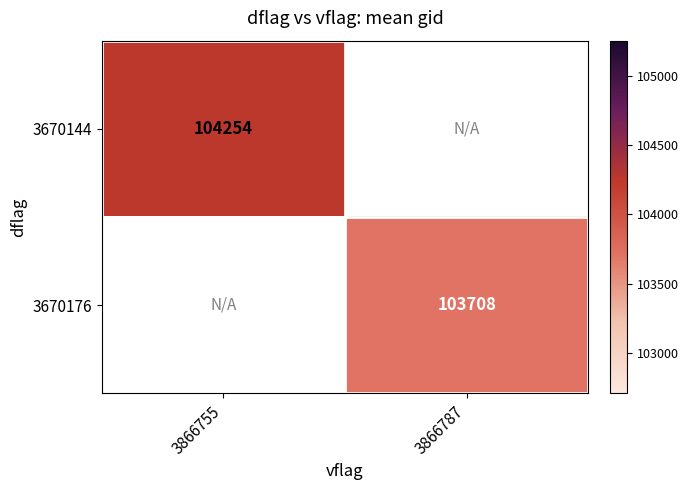

The value of 3670144 at 3866755 is 152574.7. True or false?

False